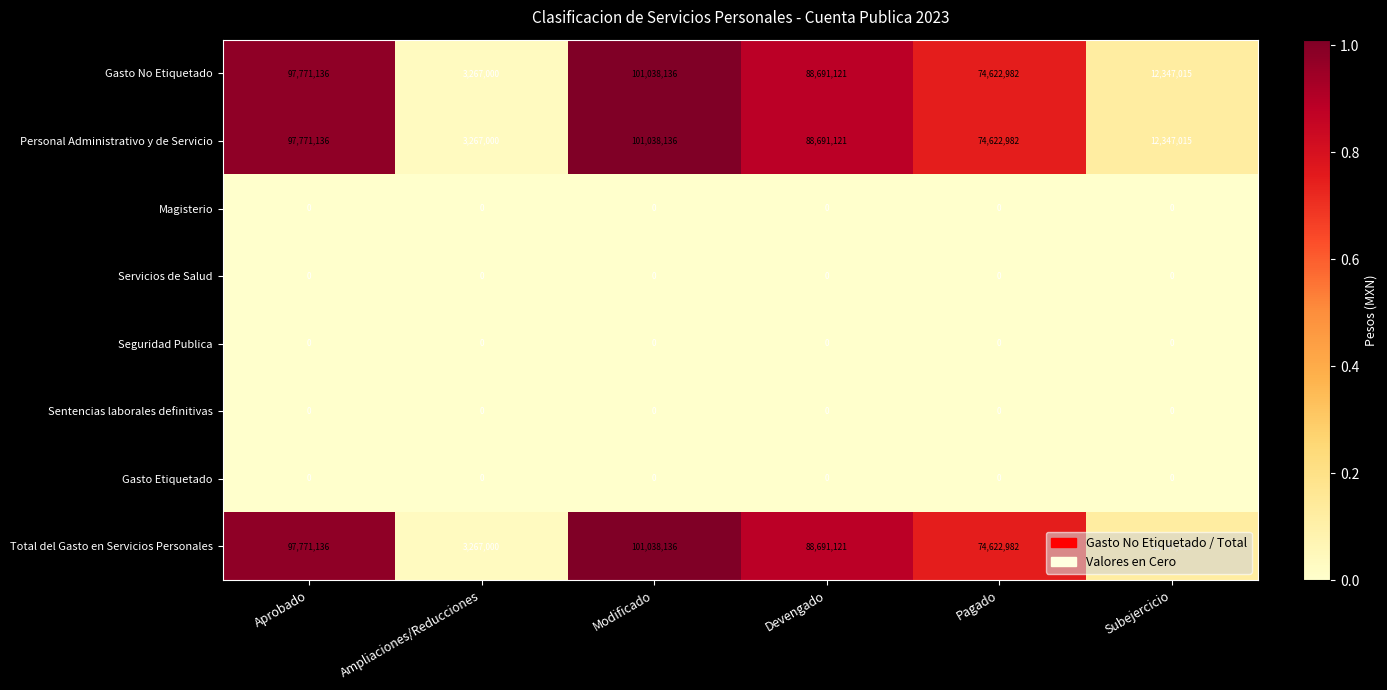

At which label is Gasto No Etiquetado closest to 52152568?

Pagado